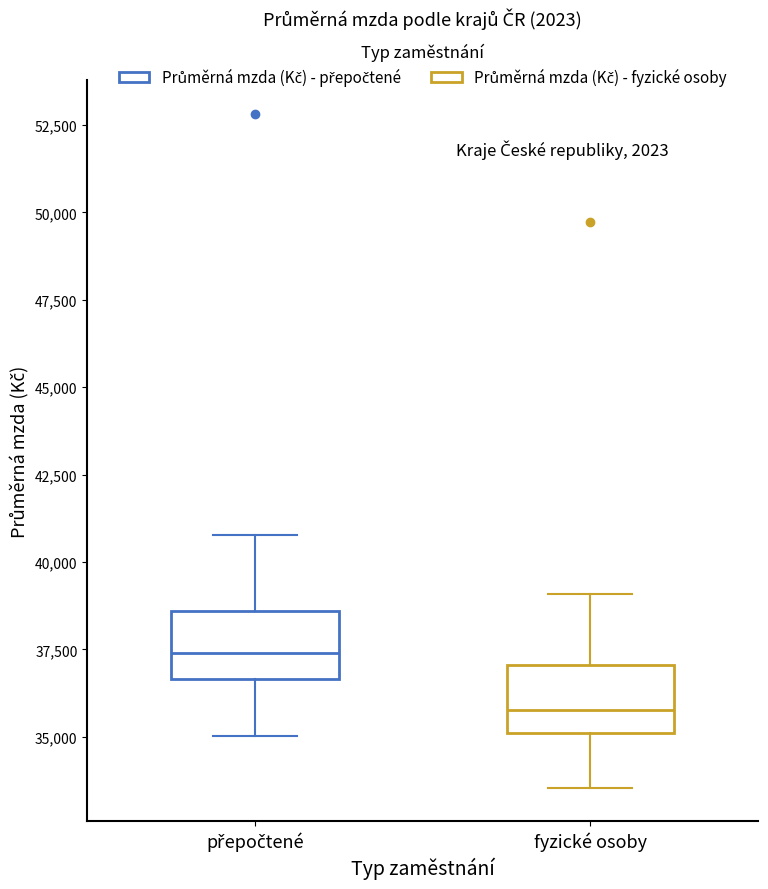

Reading left to right, read every box against the y-axis: the position of its median line, the range the box covers, and the ends of its whiskers. The values are not printed on the chart, so give them approximately, as read against the axis.

přepočtené: median 37500, box 36500 to 38500, whiskers 35000 to 41000
fyzické osoby: median 36000, box 35000 to 37000, whiskers 33500 to 39000